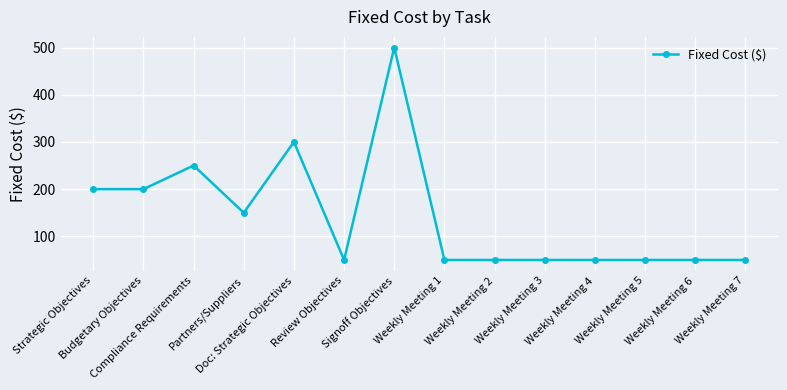

What is the value of the 6th point from the left?

50